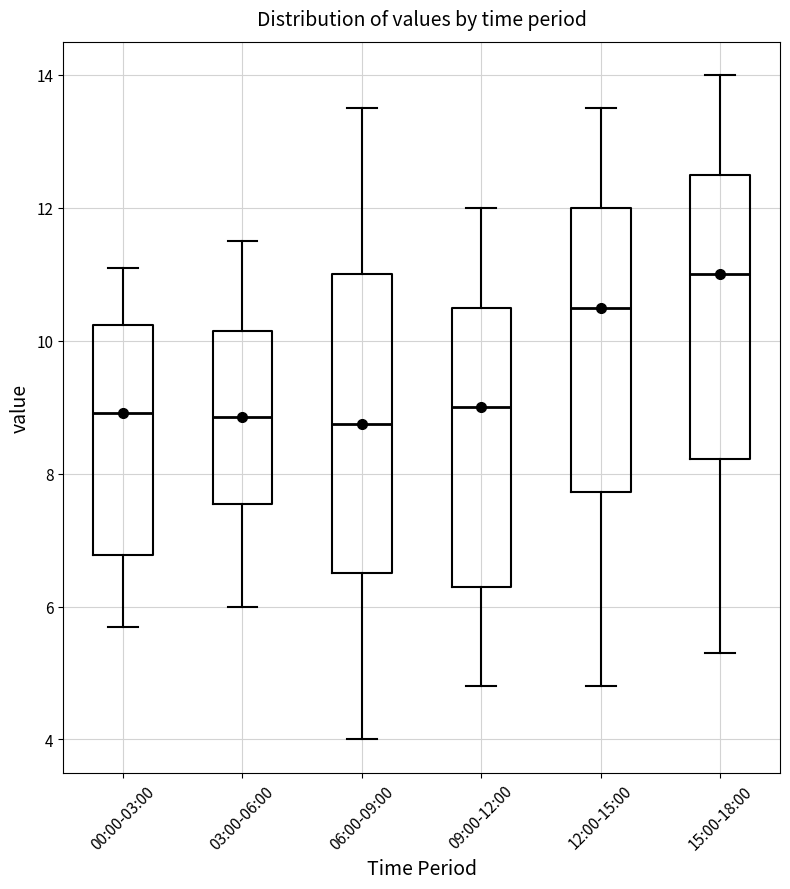

Where does the median line of the box for 06:00-09:00 sit on the y-axis? The values are not printed on the chart, so give them approximately, as read against the axis.

8.8